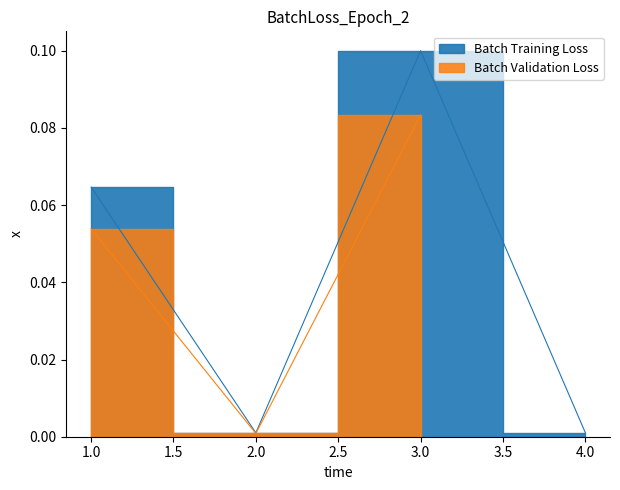

List the labels in order of value, smallest first.

2, 4, 1, 3